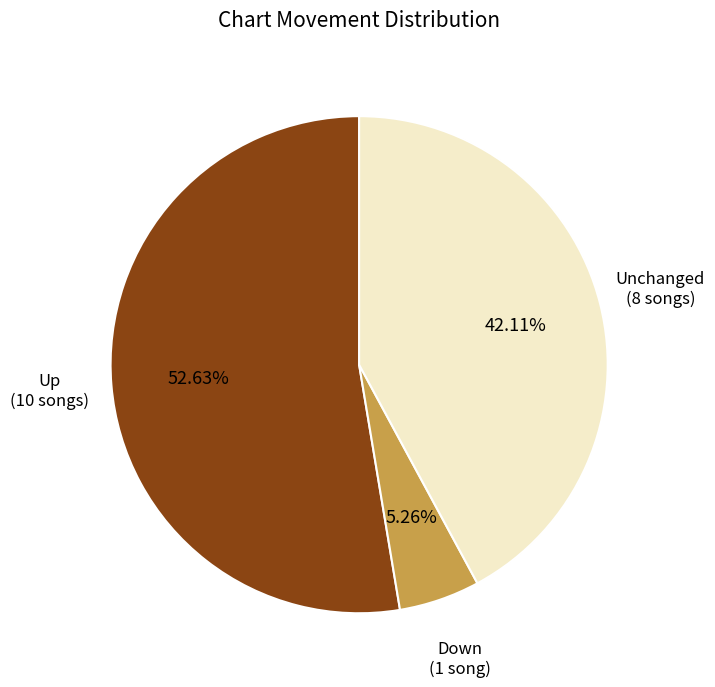

Is there a majority slice in this chart?

Yes